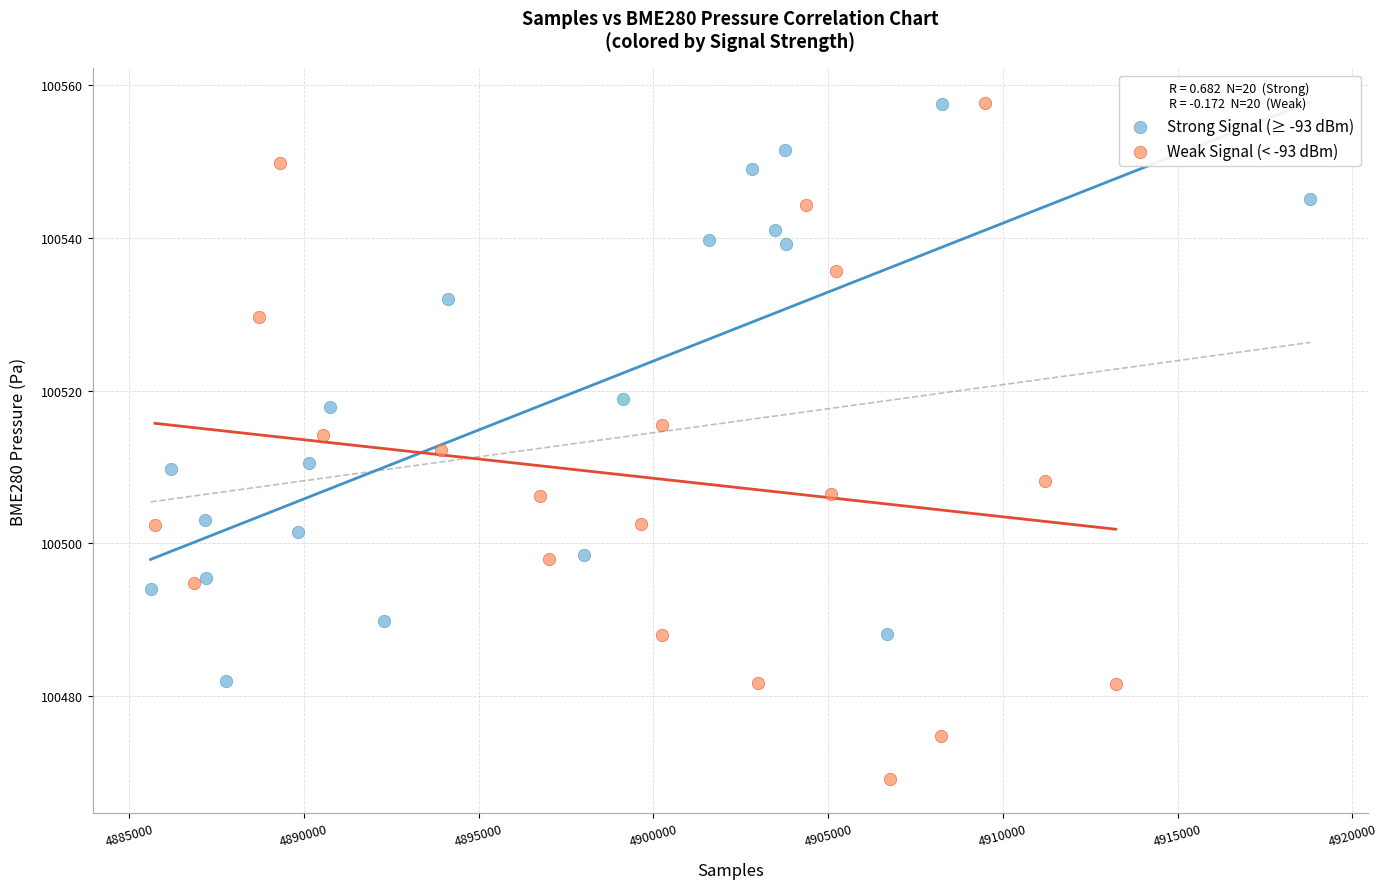

Which series contains the lowest Y value?

Weak Signal (< -93 dBm)